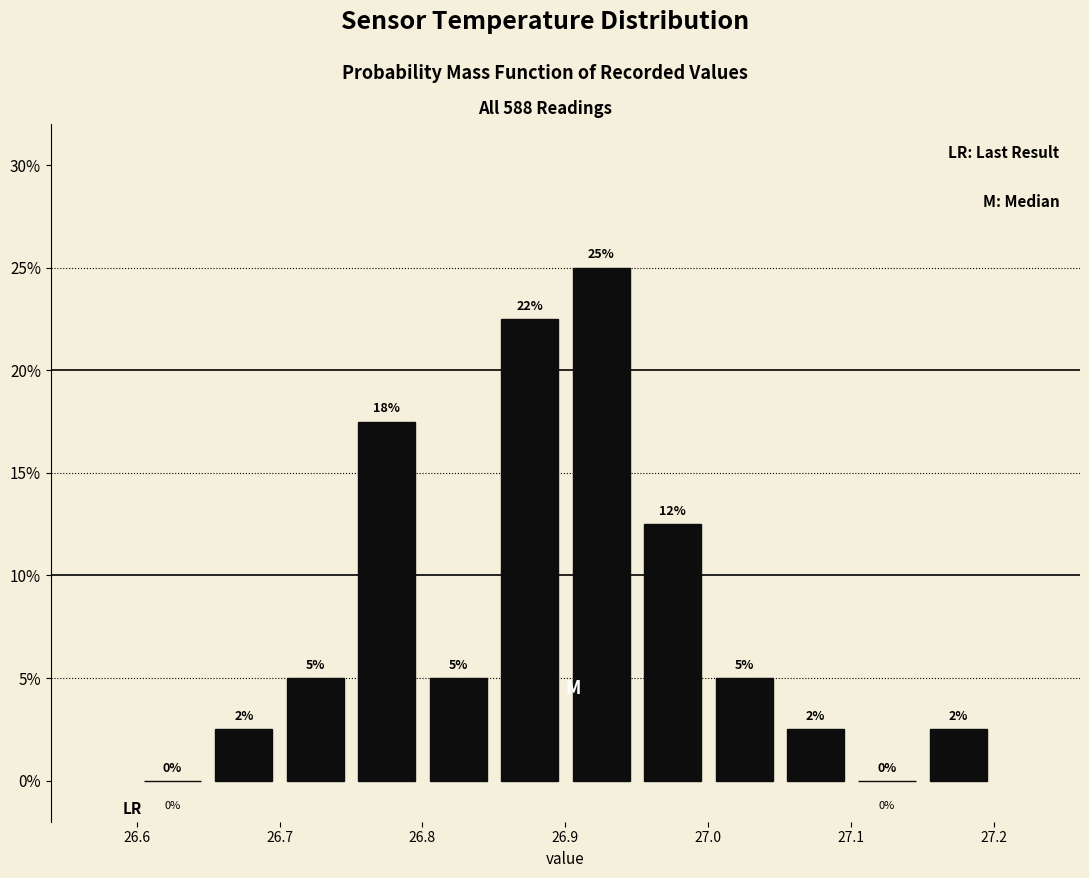

Which range on the x-axis has the tallest bar?

26.90 to 26.95